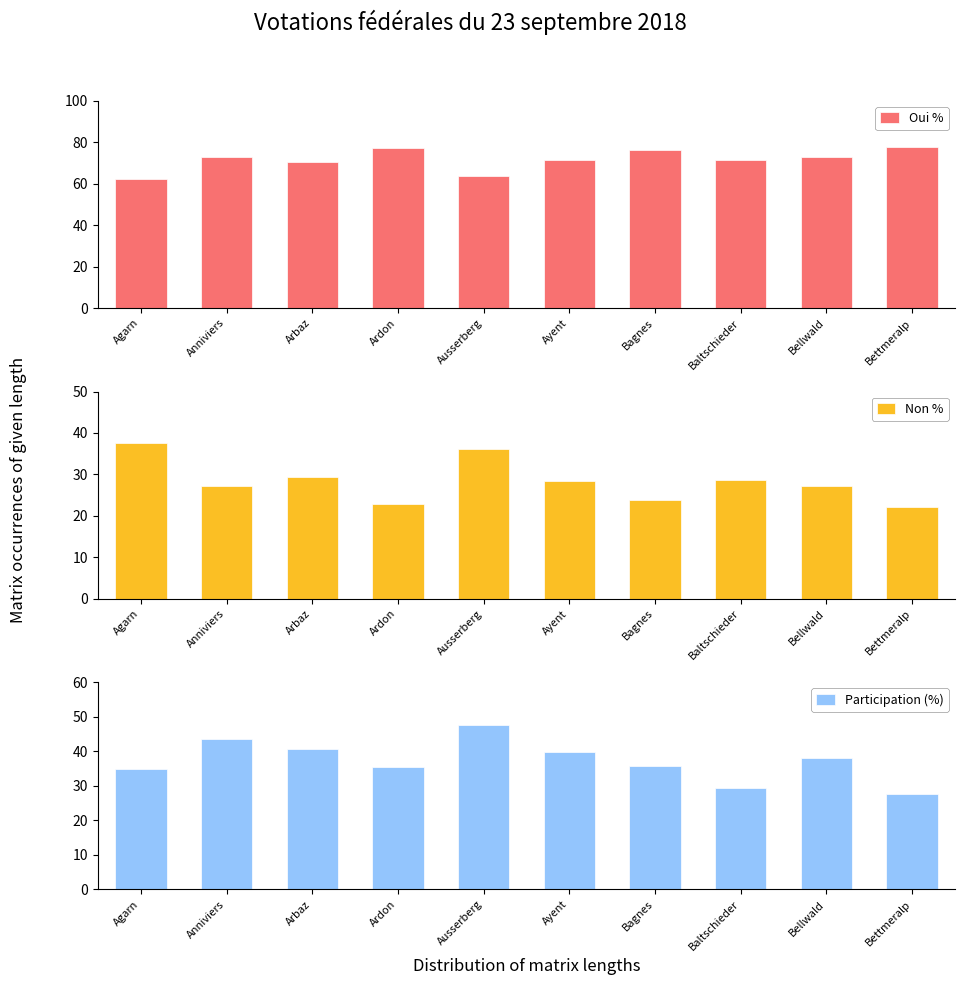

What is the sum of the Non % values at Agarn and Baltschieder?

66.2